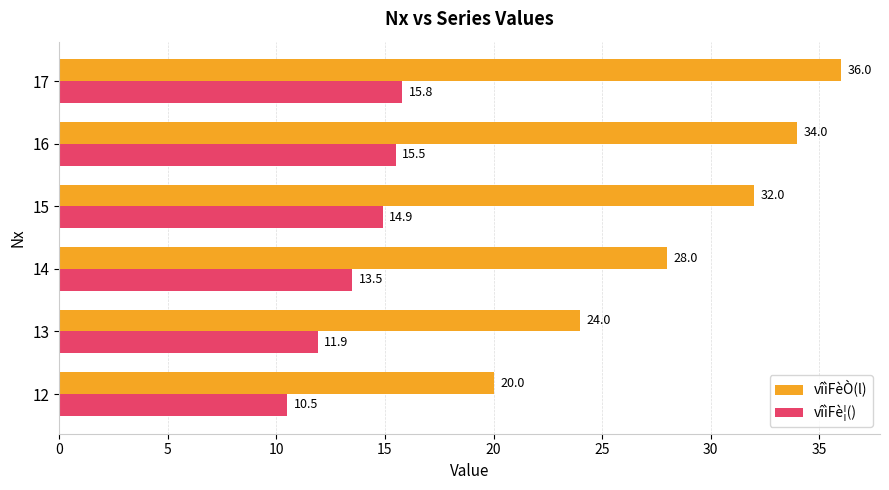

What is the difference between the highest and lowest values at 15?

17.1